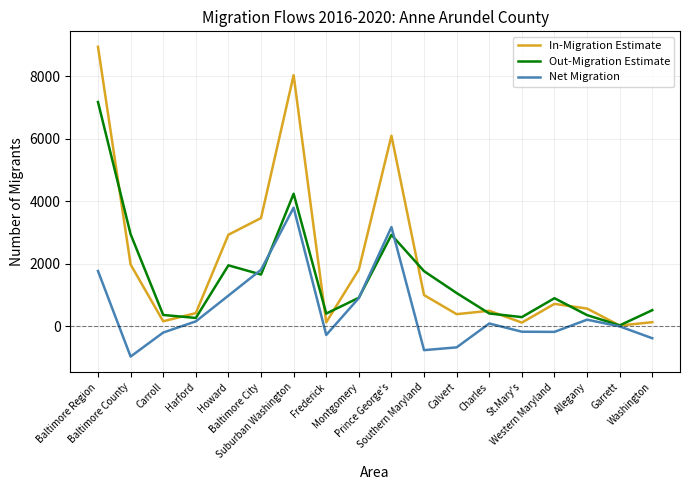

Which series has the largest total across all categories?

In-Migration Estimate